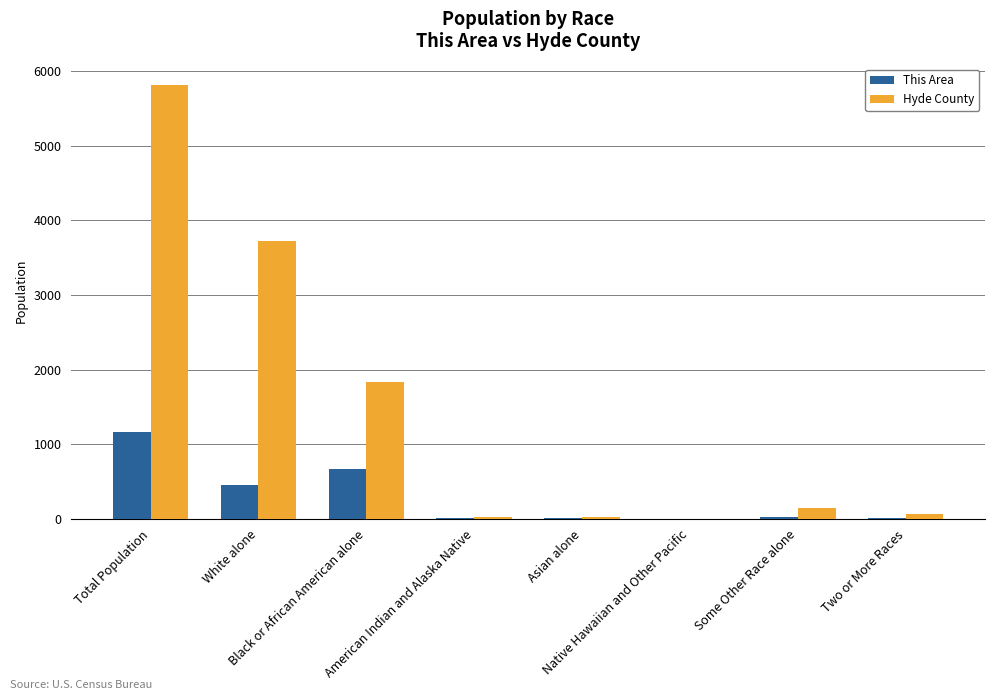

What is the sum of the This Area values at White alone and Total Population?

1608